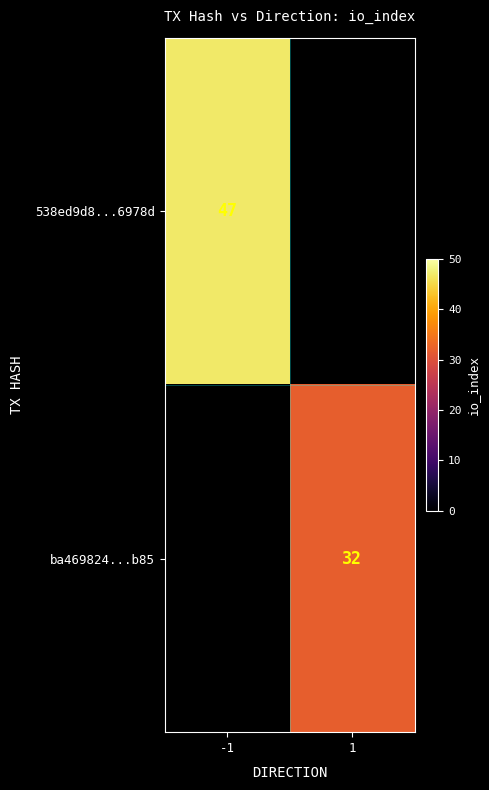

Between 1 and -1, which is larger?

-1